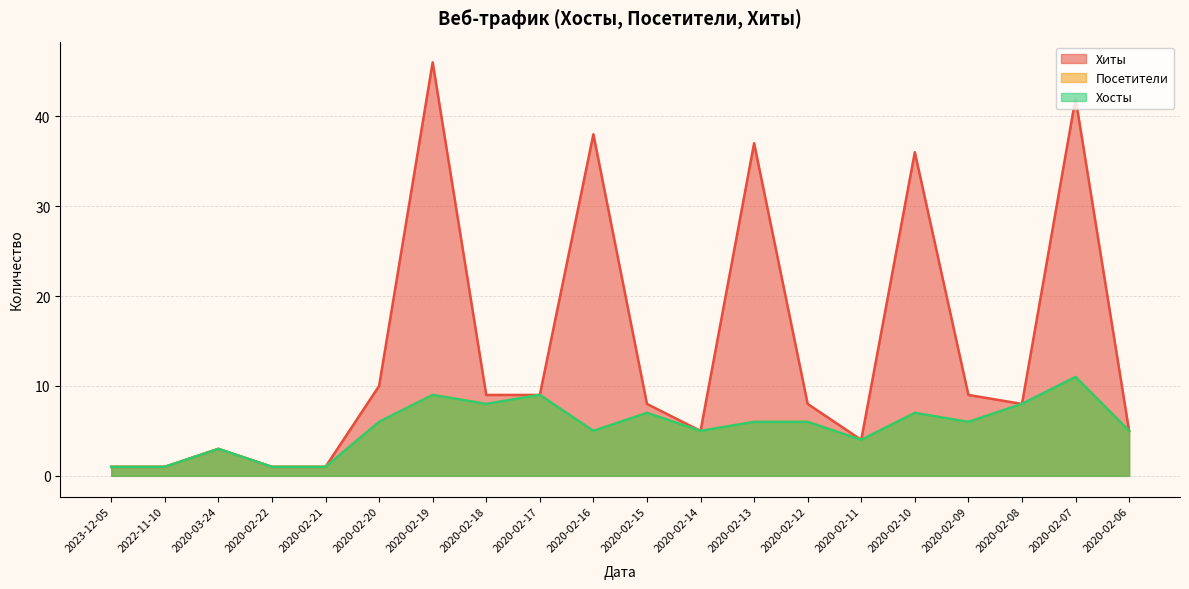

At which label does Посетители reach its peak?

2020-02-07